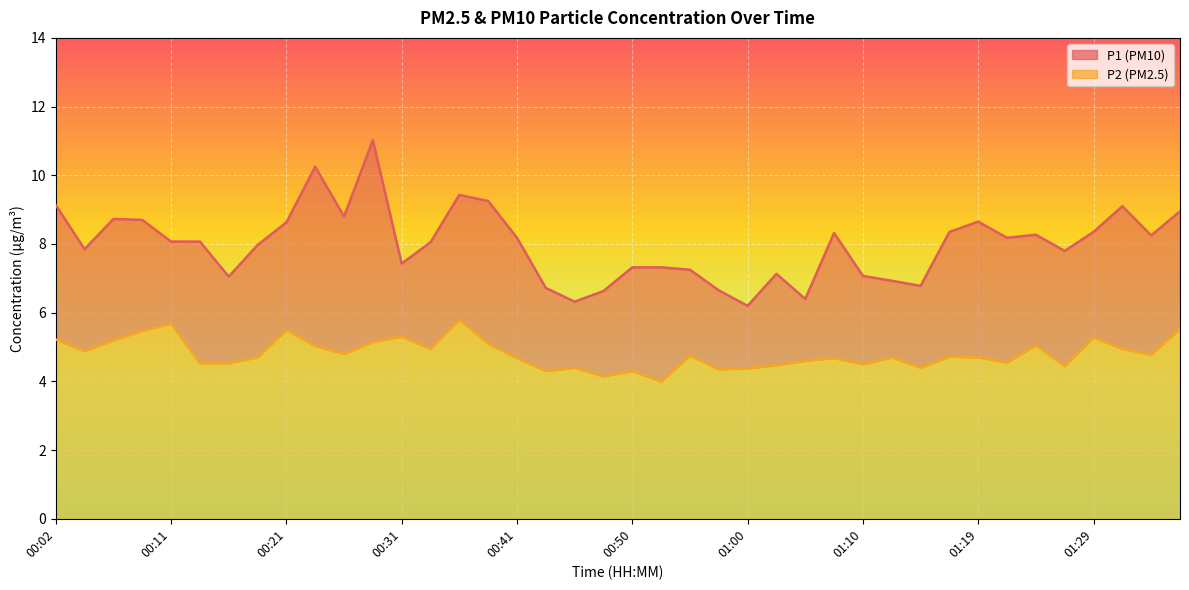

List the labels in order of P1 value, largest first.

00:28, 00:24, 00:36, 00:38, 00:02, 01:32, 01:36, 00:26, 00:07, 00:09, 01:19, 00:21, 01:17, 01:29, 01:07, 01:24, 01:34, 00:41, 01:22, 00:11, 00:14, 00:33, 00:19, 00:04, 01:27, 00:31, 00:50, 00:53, 00:55, 01:02, 01:10, 00:16, 01:12, 01:15, 00:43, 00:58, 00:48, 01:05, 00:45, 01:00